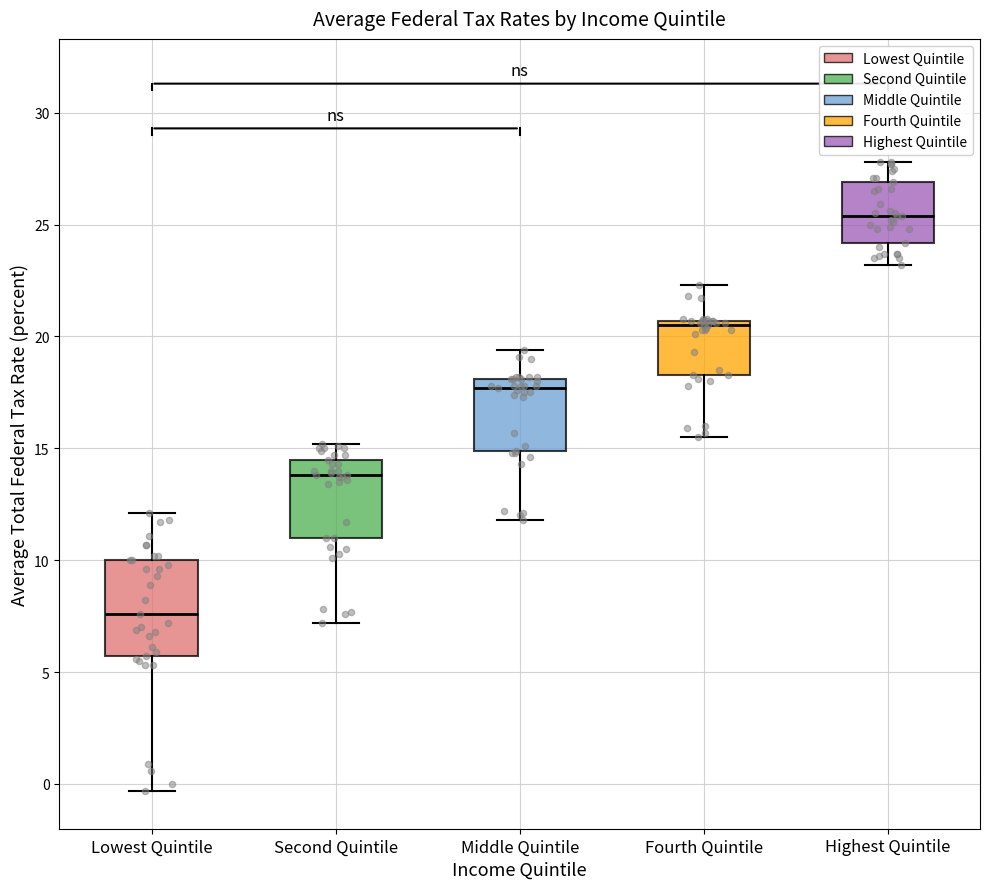

Which box is the tallest, from its lower edge to its upper edge?

Lowest Quintile